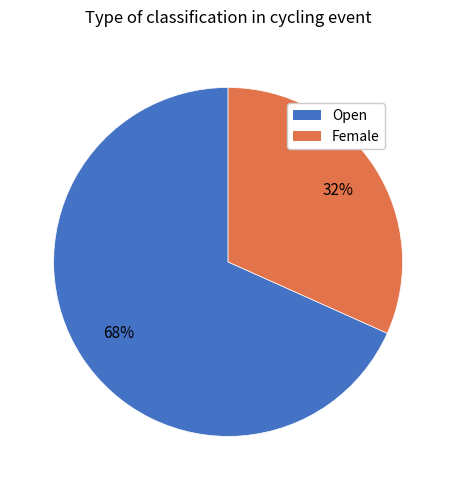

Which category has the biggest portion of the pie?

Open